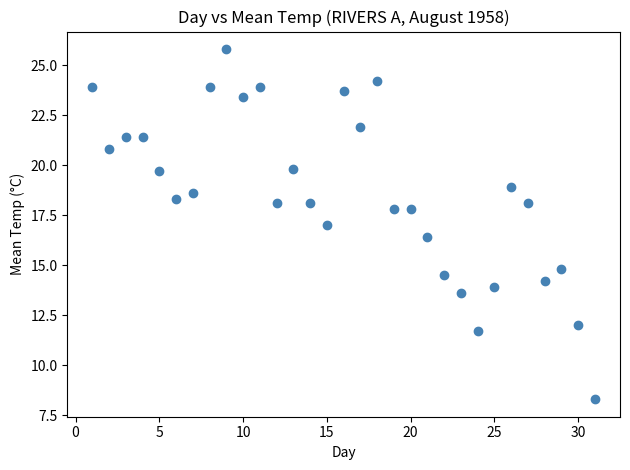

What is the range of Y values (max minus min)?

17.5